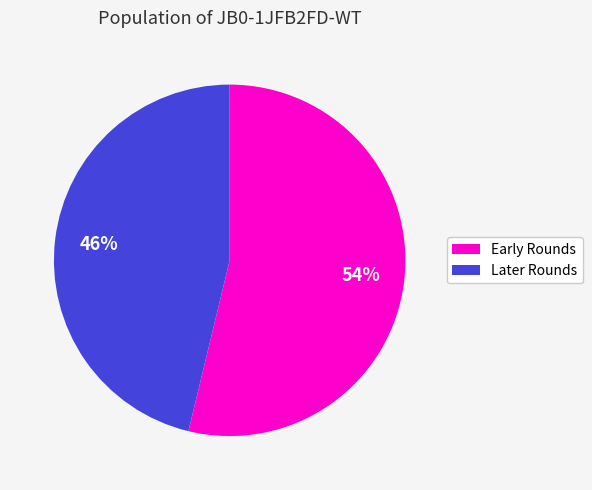

What percentage is the Early Rounds slice, to the nearest percent?

54%